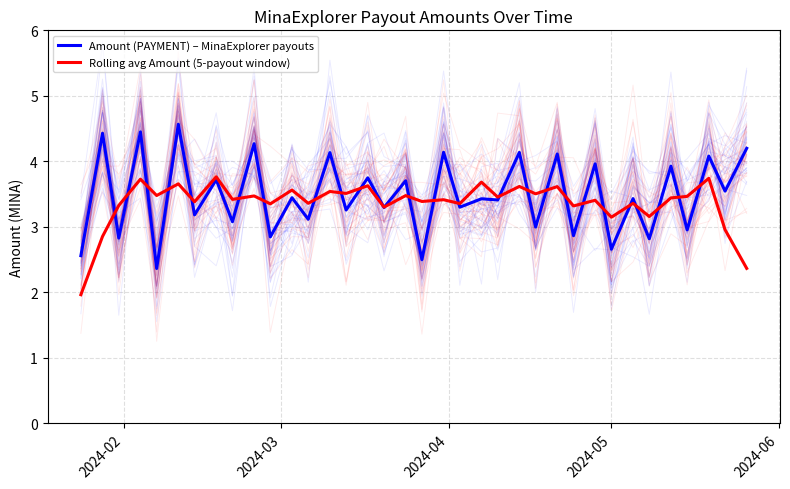

What is the difference between the second highest and second lowest values in the Amount (PAYMENT) – MinaExplorer payouts series?

2.0